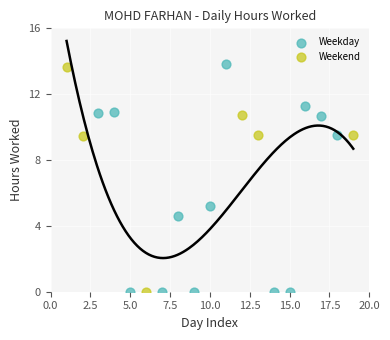

Which series contains the highest Y value?

Weekday